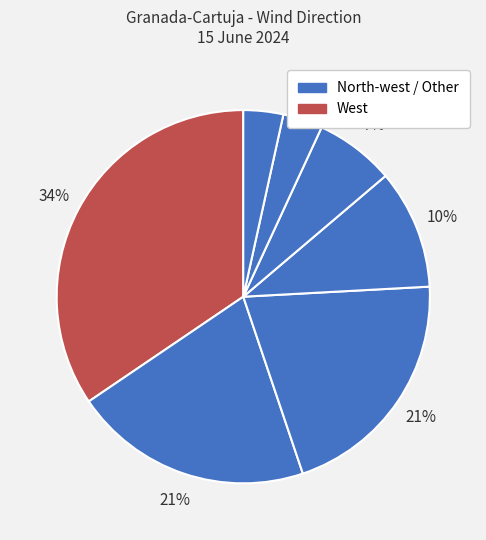

To the nearest percent, what is the average slice percentage?

12%